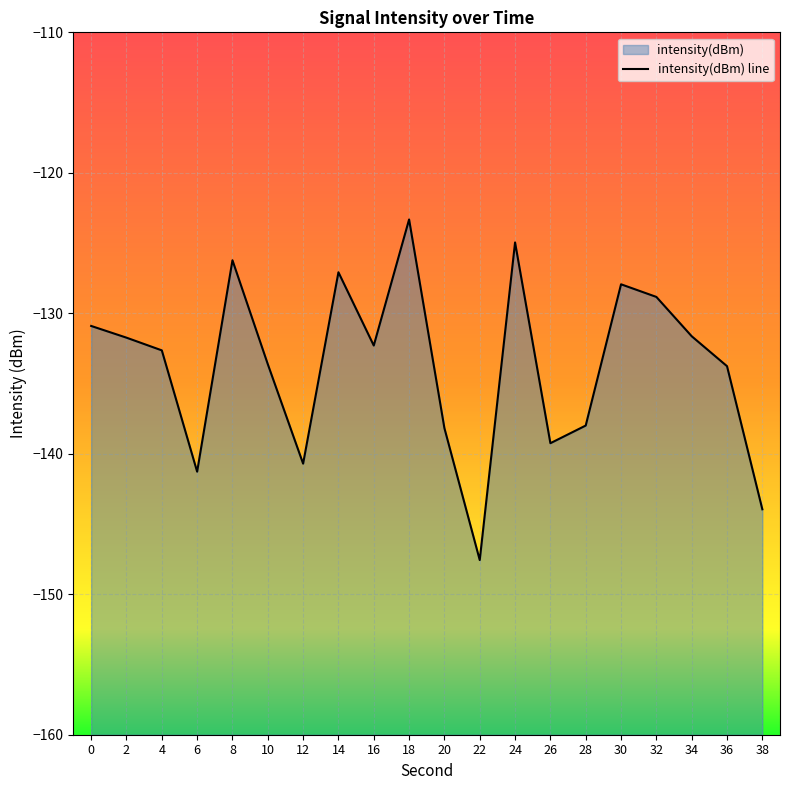

At which category does the chart reach its minimum across all series?

22